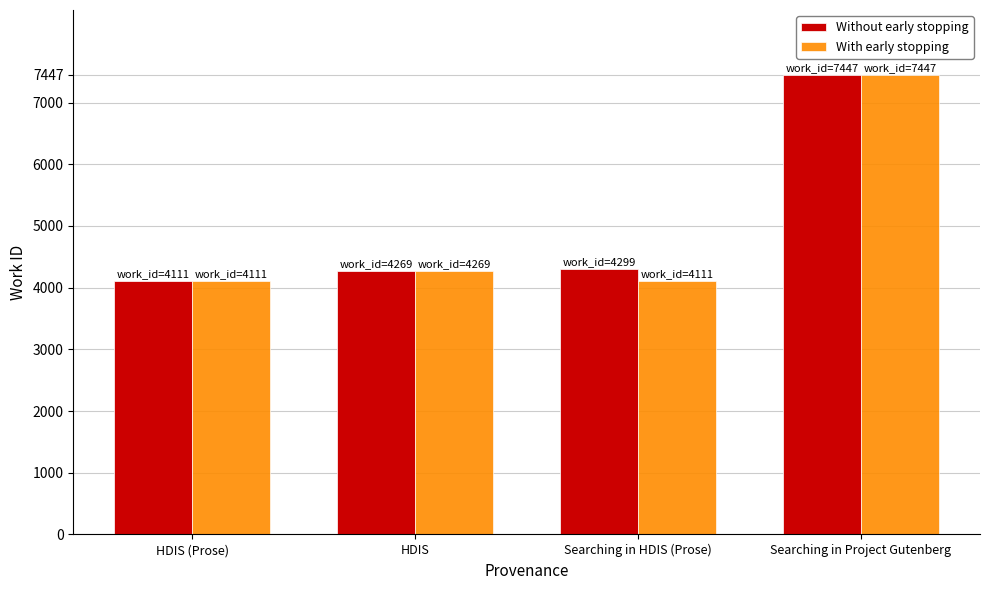

Count the number of data series in this chart.

2